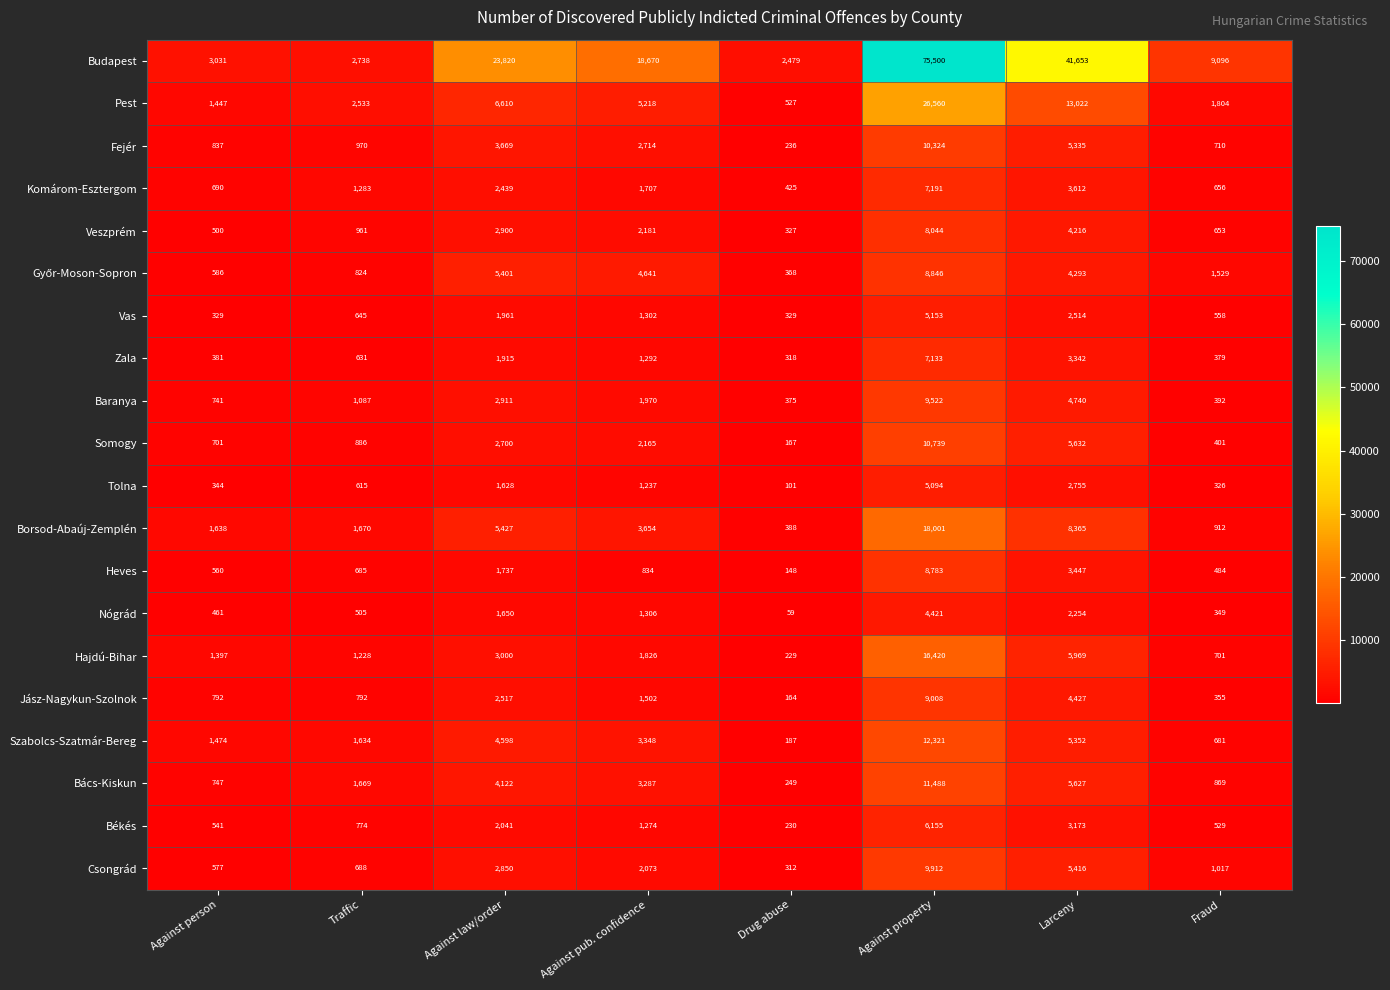

At which category does the chart reach its minimum across all series?

Drug abuse